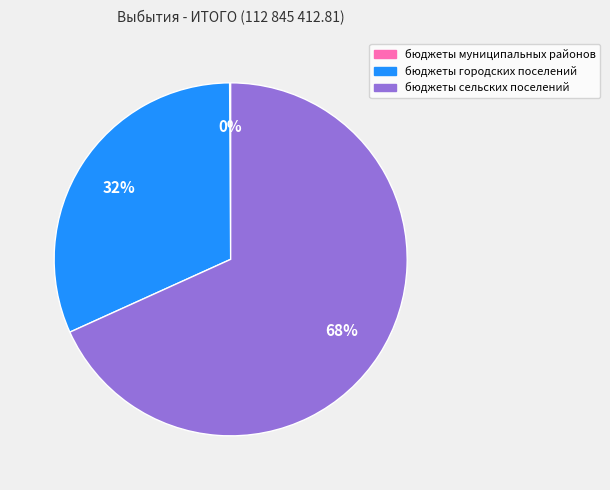

Is there a majority slice in this chart?

Yes